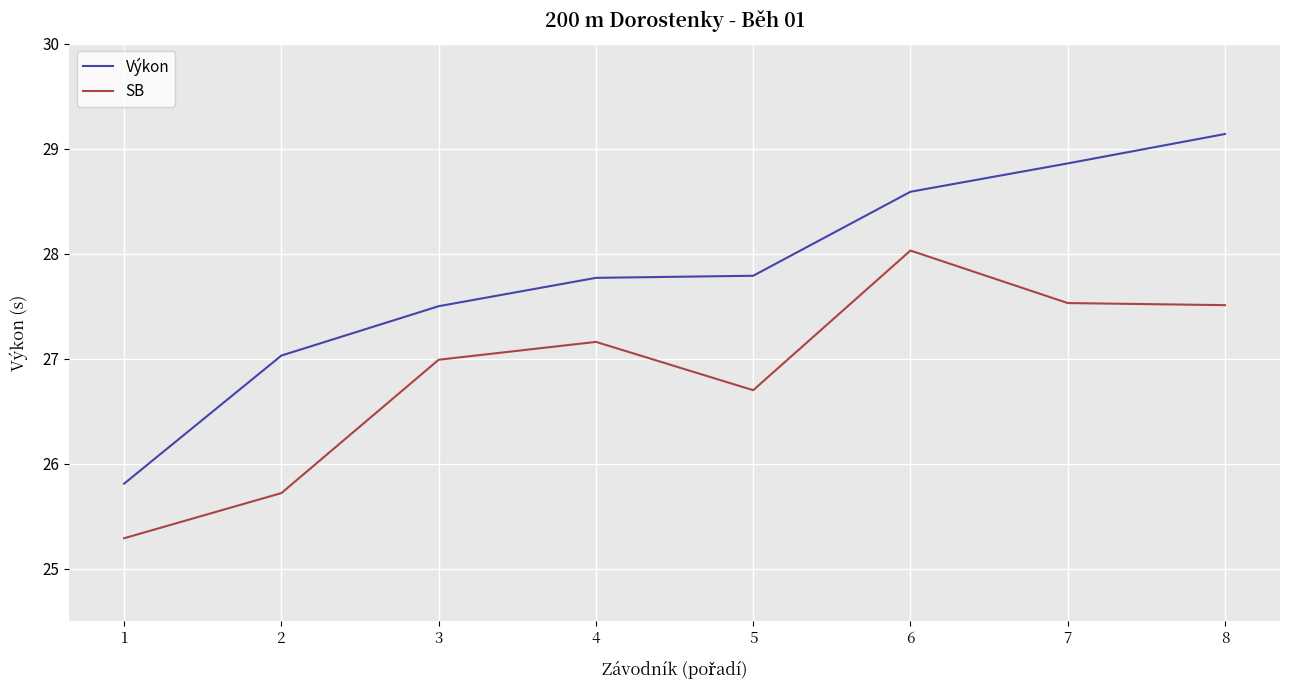

Which series has the widest spread of values?

Výkon